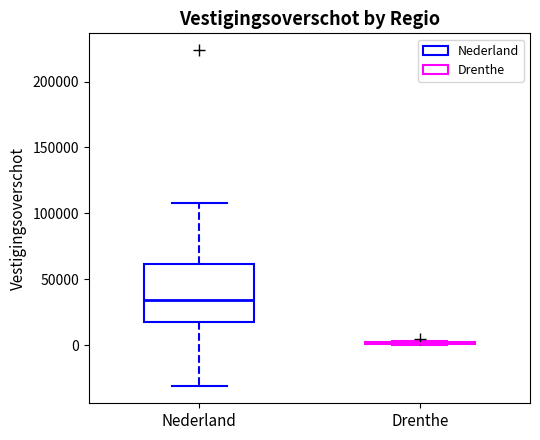

Which box is the tallest, from its lower edge to its upper edge?

Nederland